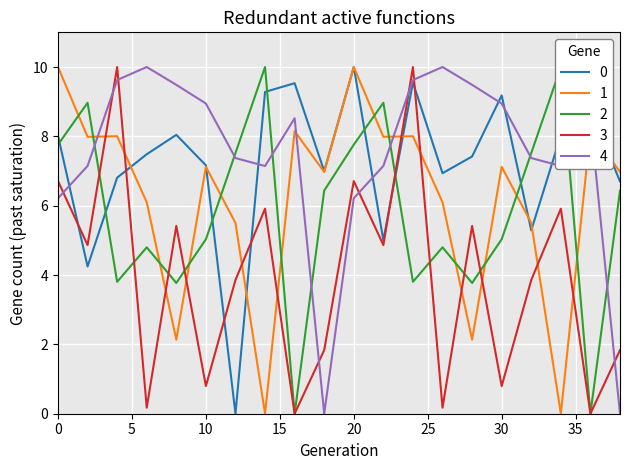

What is the difference between the maximum and second lowest values in the minute_2 series?

10.0